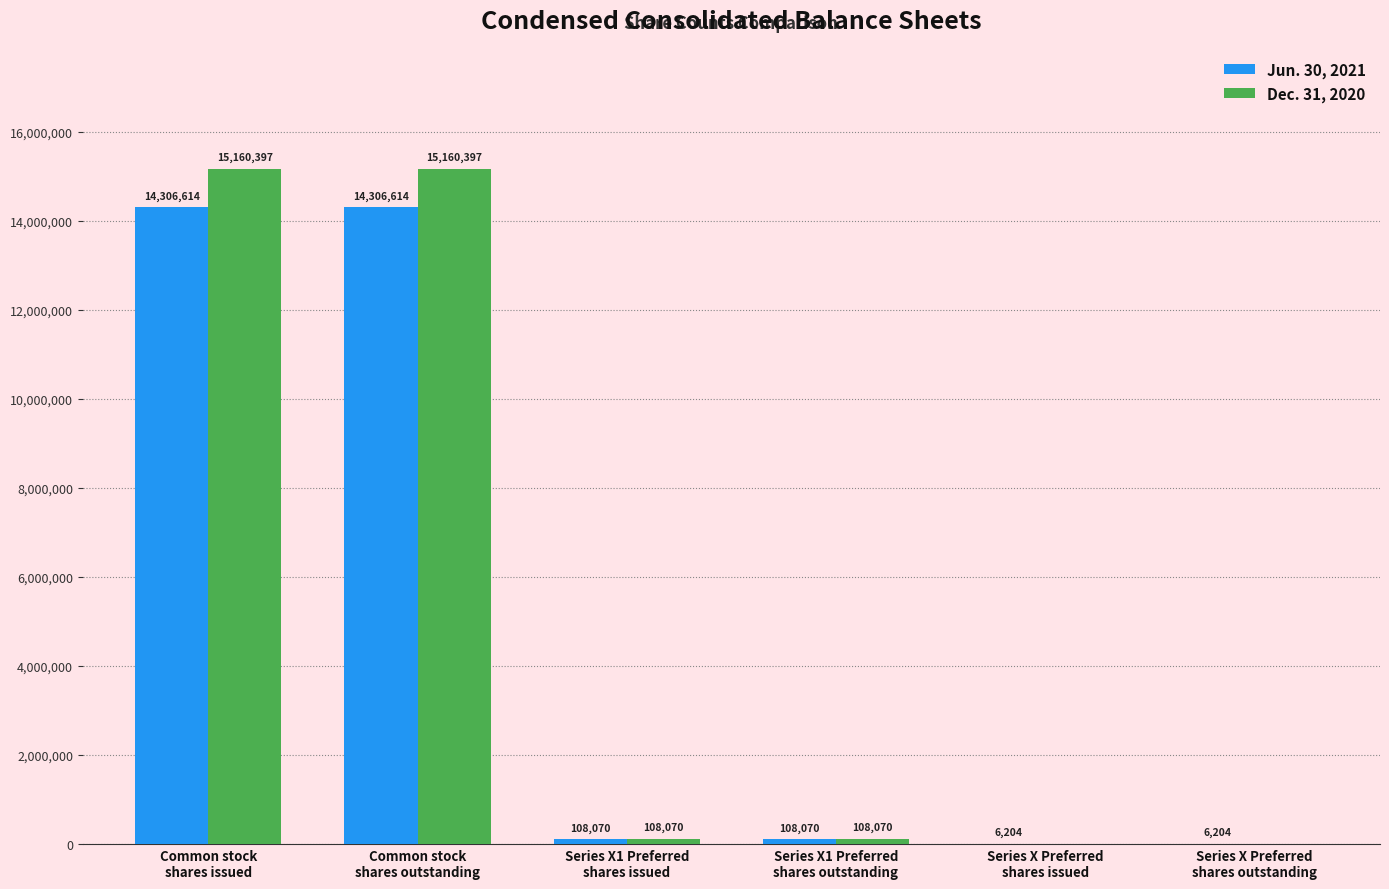

Which series has the largest range (max minus min)?

Dec. 31, 2020